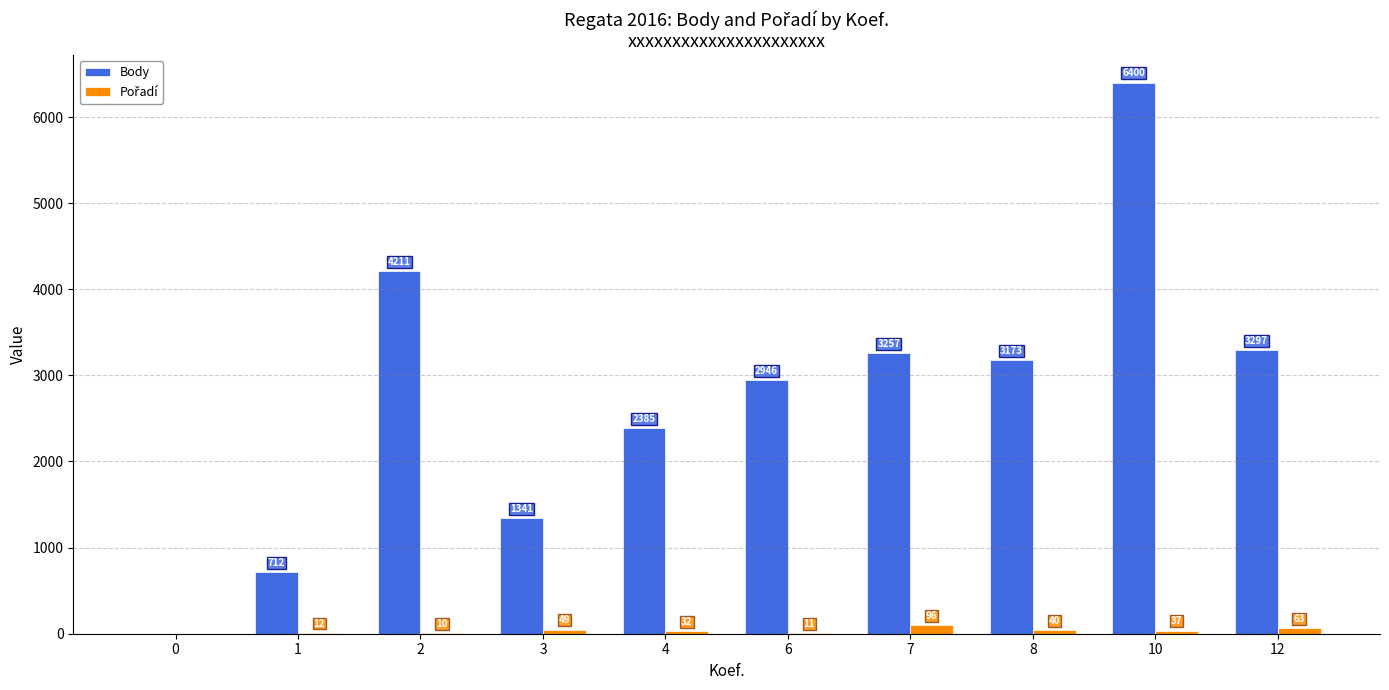

At which label is Body closest to 3200?

8